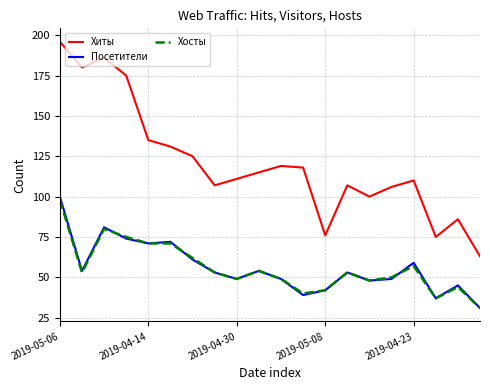

Which series has the largest total across all categories?

Хиты